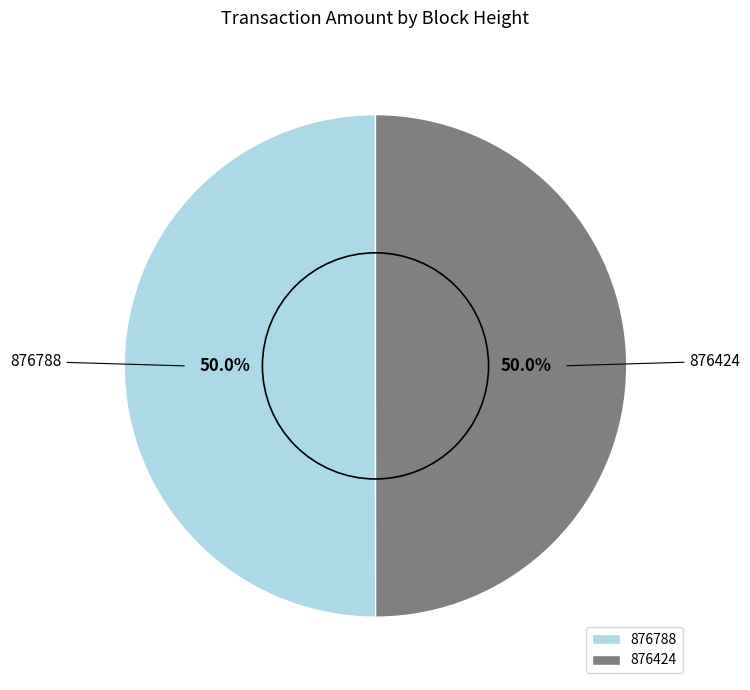

What is the ratio of the value at 876788 to the value at 876424?

1.0